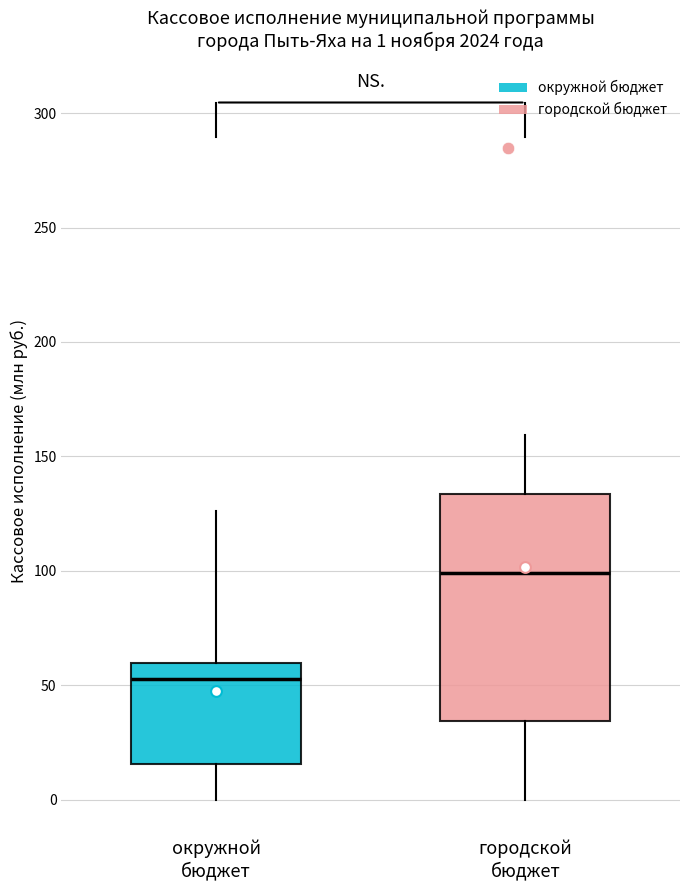

Which box is the tallest, from its lower edge to its upper edge?

городской бюджет